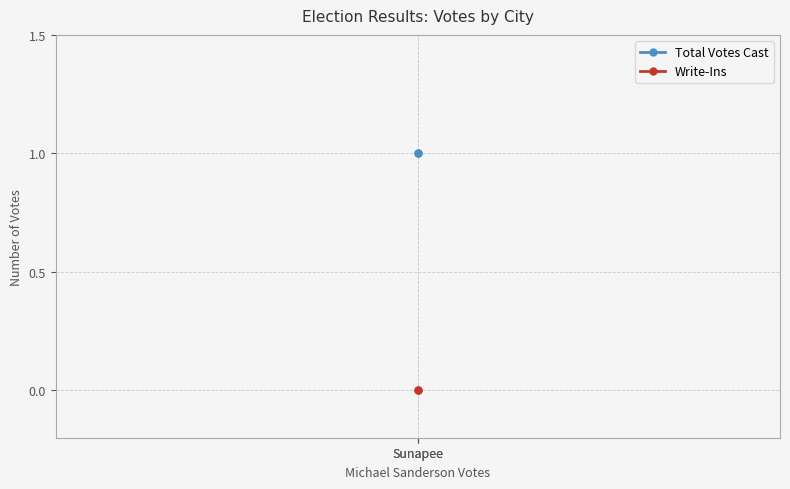

Count the number of data series in this chart.

2